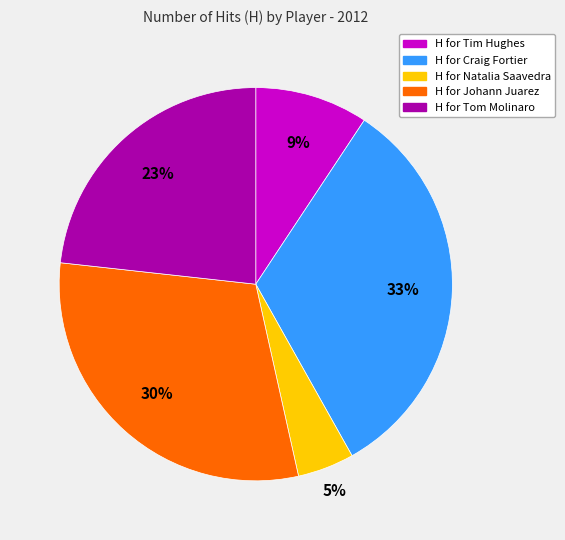

To the nearest percent, what is the average slice percentage?

20%